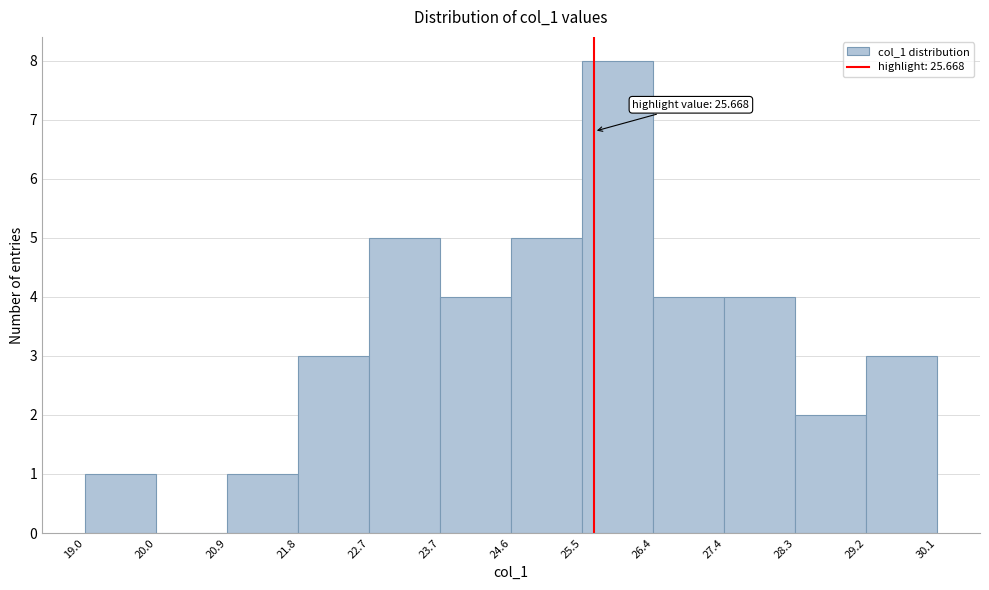

Which range on the x-axis has the tallest bar?

25.5 to 26.4